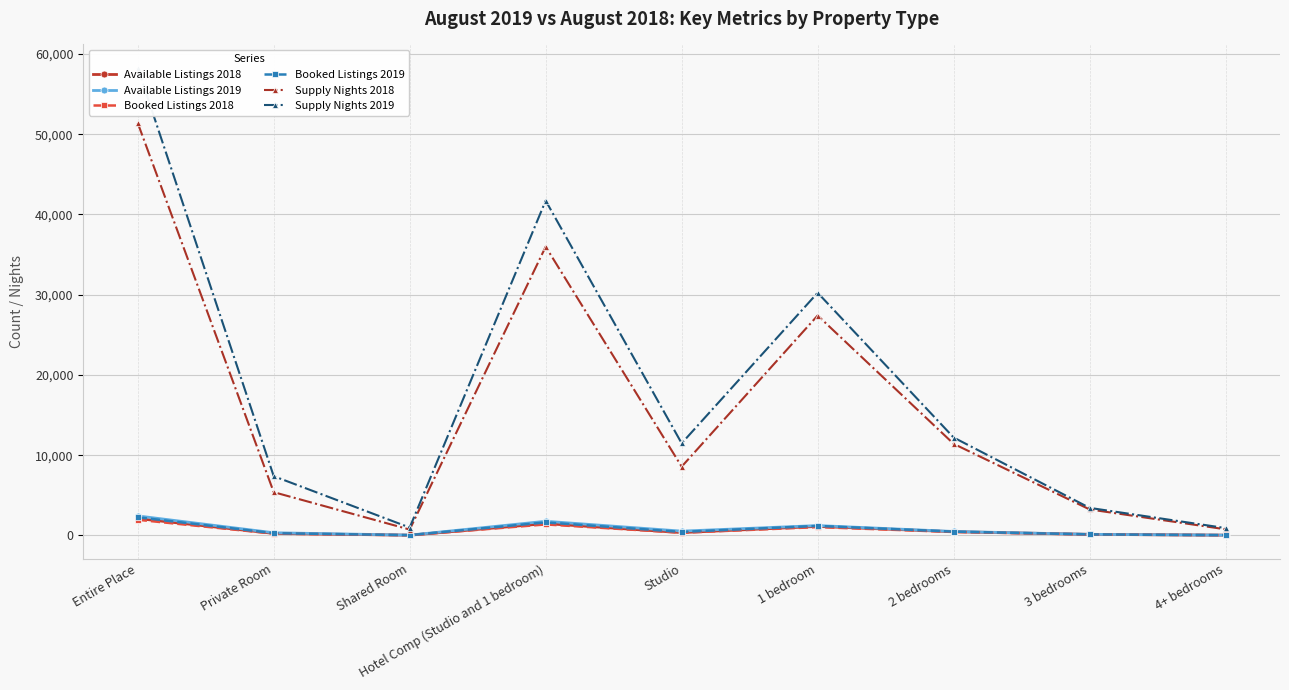

Rank the series at Private Room from lowest to highest value.

Booked Listings 2018, Available Listings 2018, Booked Listings 2019, Available Listings 2019, Supply Nights 2018, Supply Nights 2019